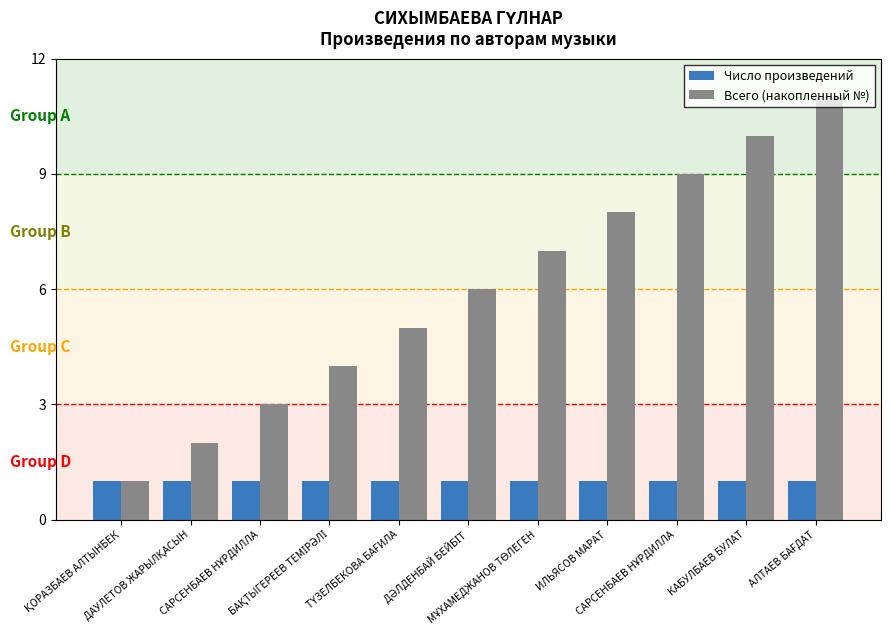

How many data points in Всего (накопленный №) are less than 6?

5